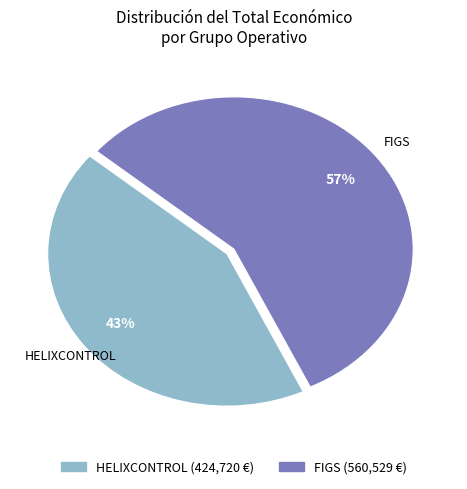

To the nearest percent, what is the difference between the FIGS and HELIXCONTROL slice percentages?

14%